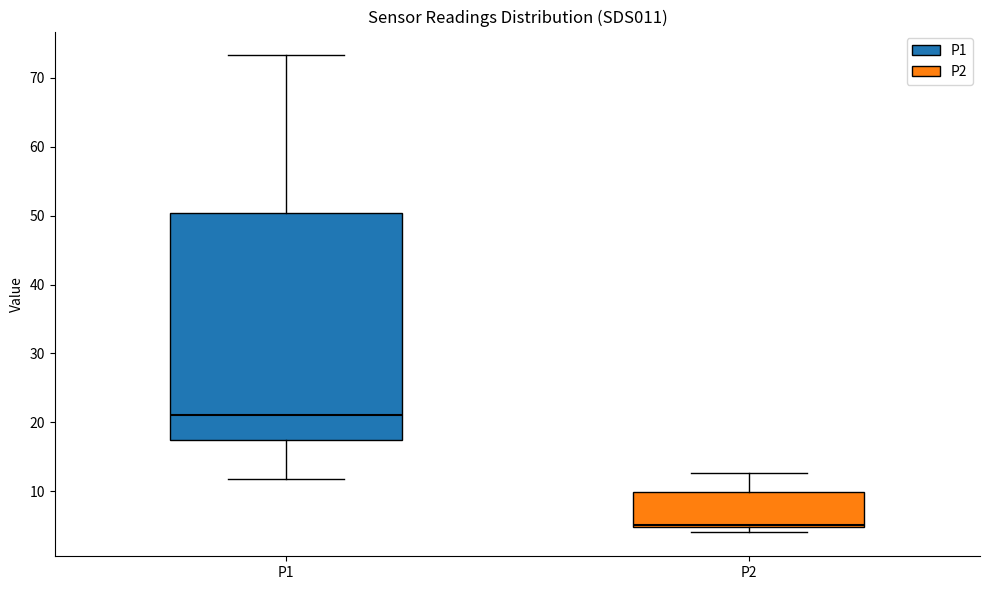

Where does the lower whisker of the box for P1 end on the y-axis? The values are not printed on the chart, so give them approximately, as read against the axis.

12